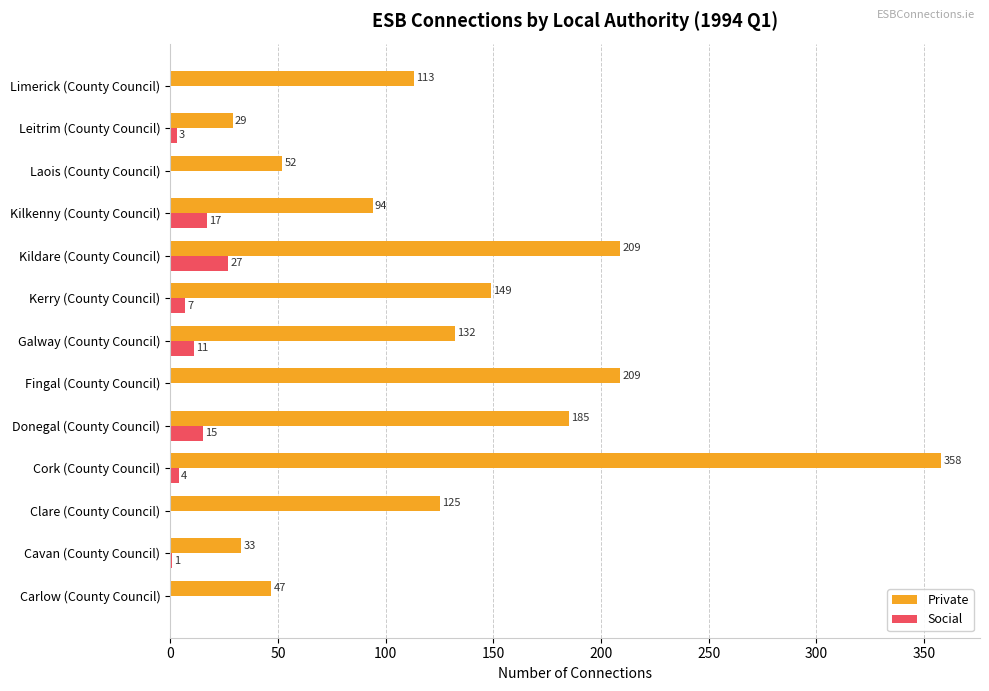

True or false: Social has a value of 3 at Leitrim (County Council).

True